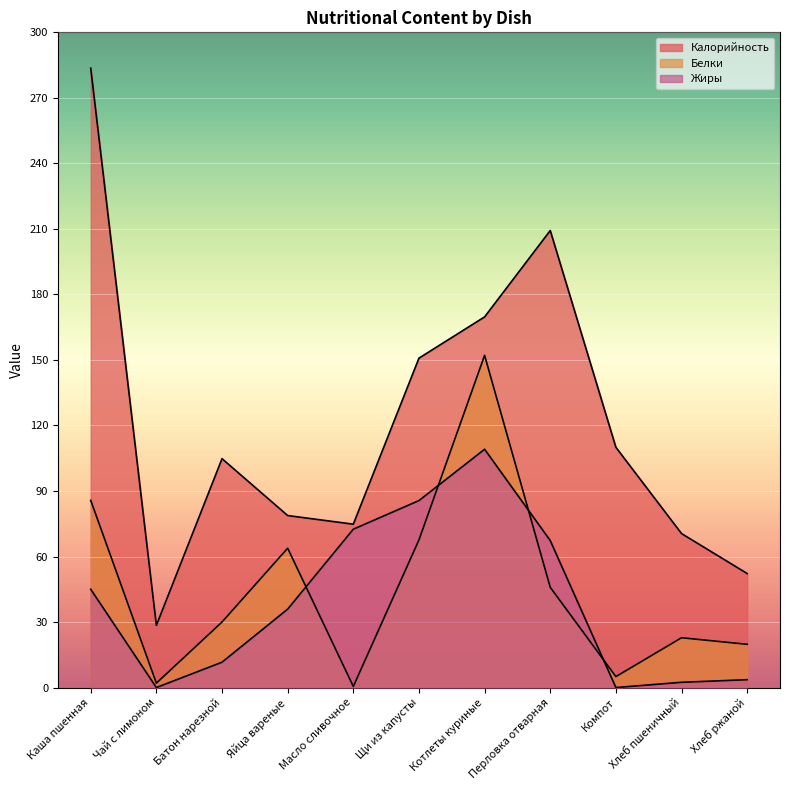

True or false: Калорийность and Жиры cross at least once.

False